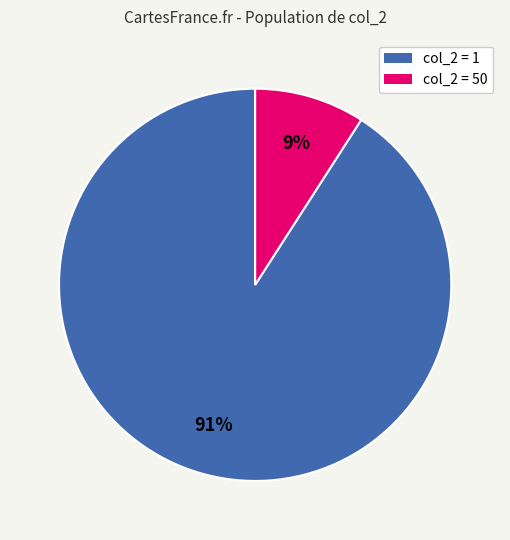

Which has a higher value, col_2 = 1 or col_2 = 50?

col_2 = 1